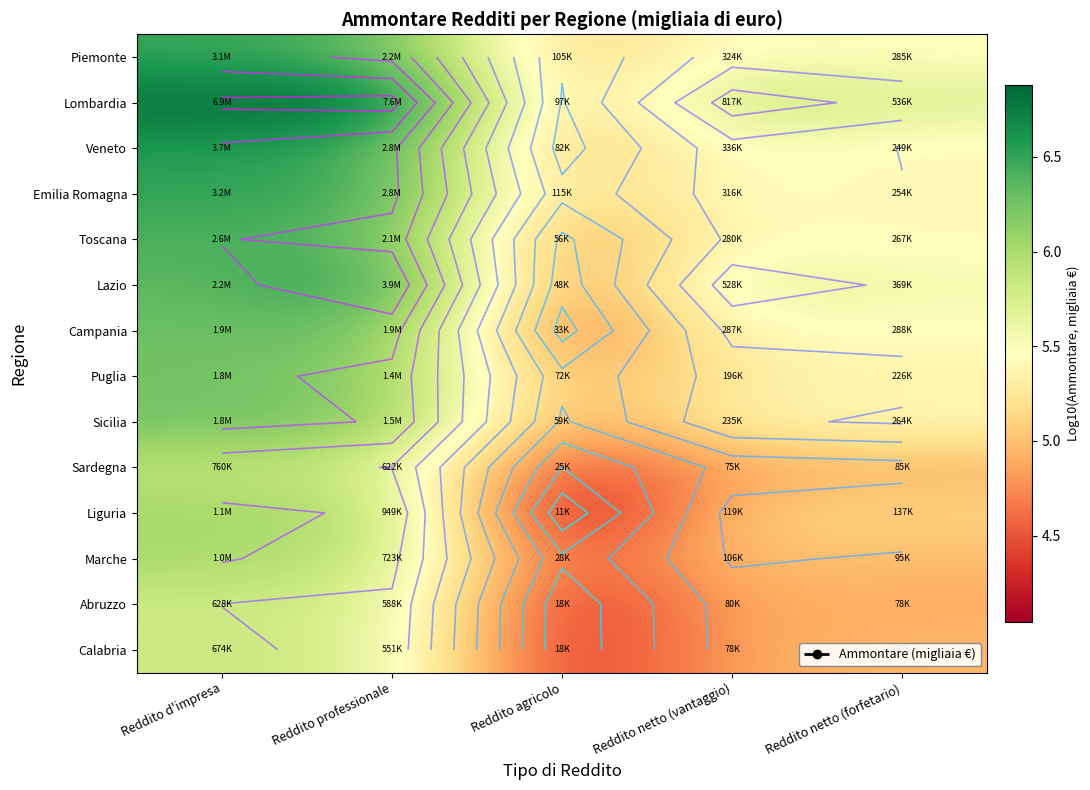

At which label does Lazio reach its peak?

Reddito professionale